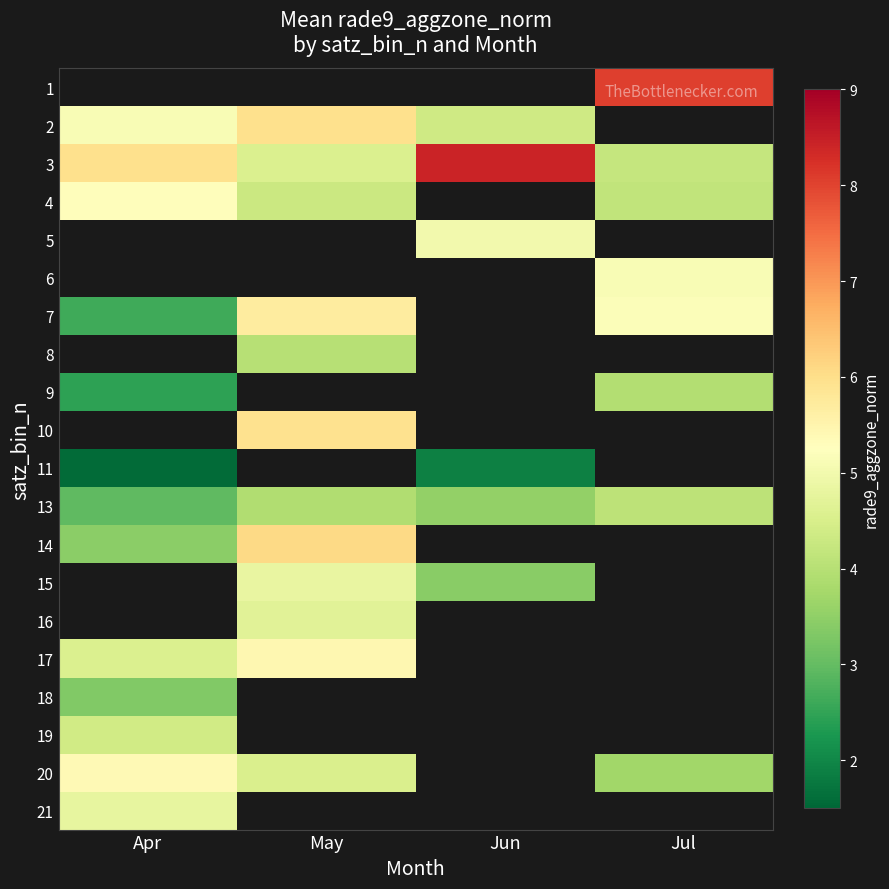

What is the difference between the maximum and minimum values in the 20 series?

1.7